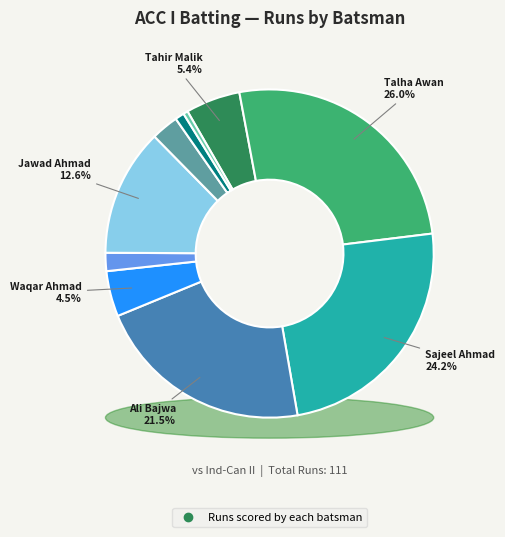

Is there a majority slice in this chart?

No